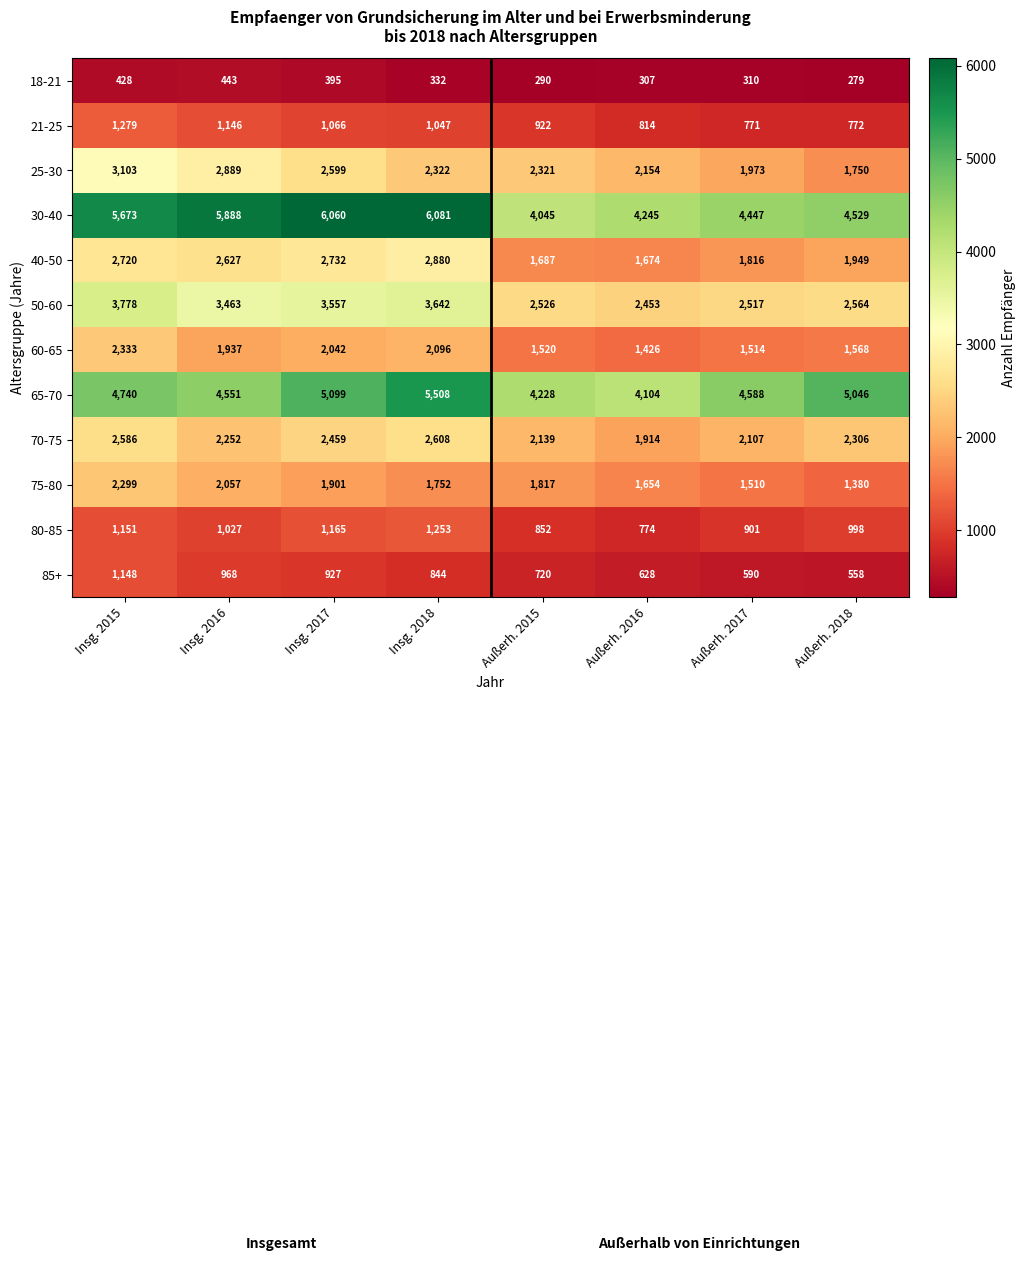

Rank the series at Insg. 2017 from lowest to highest value.

18-21, 85+, 21-25, 80-85, 75-80, 60-65, 70-75, 25-30, 40-50, 50-60, 65-70, 30-40